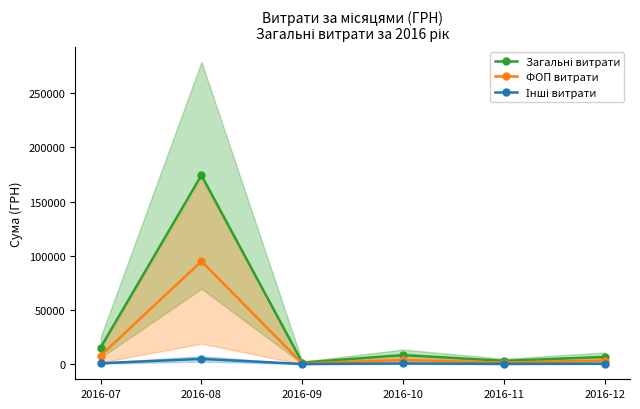

How many values in the ФОП витрати series are below 4000?

3